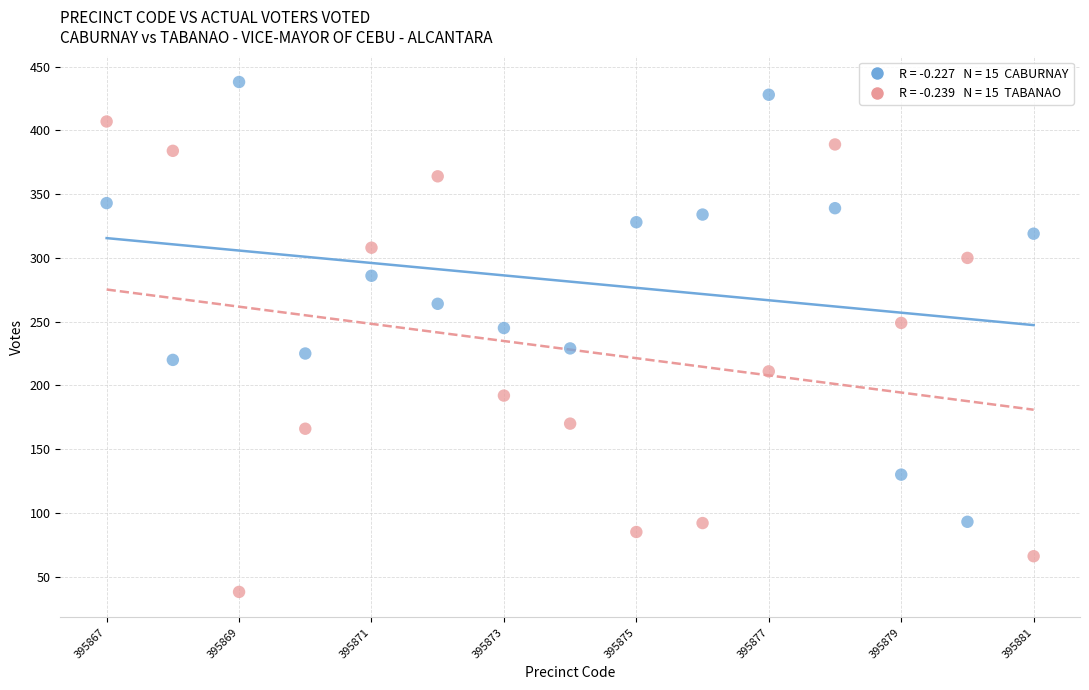

Across all data points, what is the range of Y values (max minus min)?

400